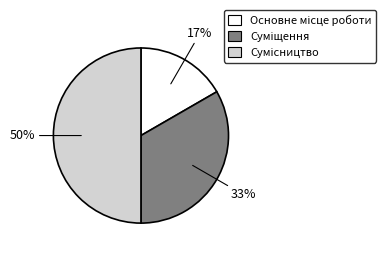

To the nearest percent, what is the average slice percentage?

33%